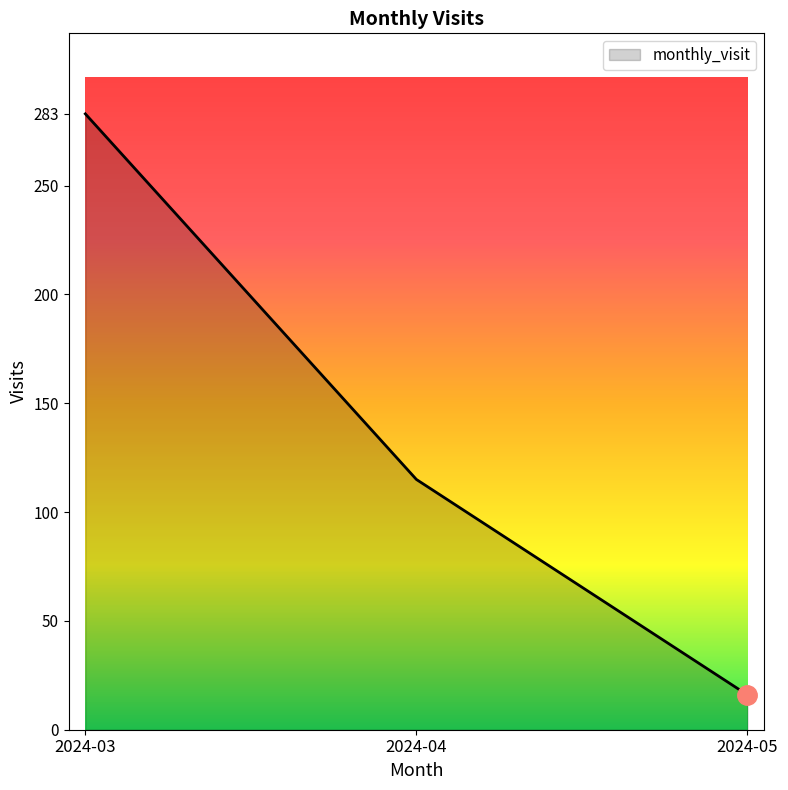

Reading left to right, what are all the values shown in this chart?

283	115	16